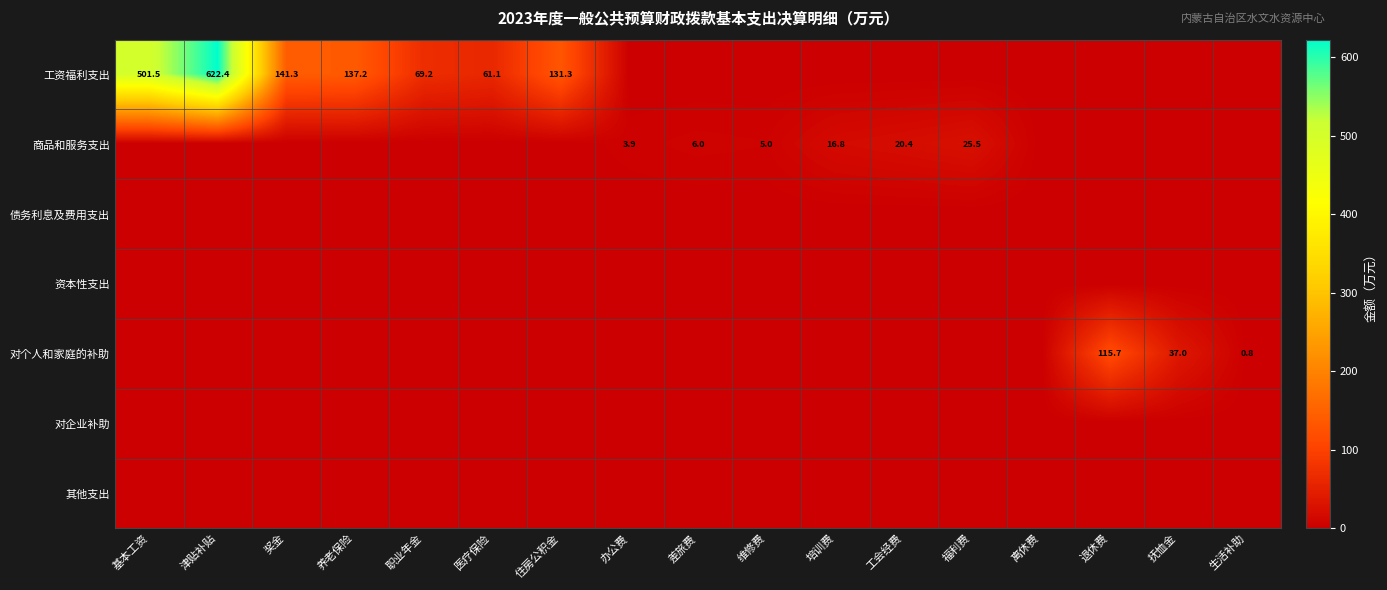

What is the difference between the maximum and minimum values in the 工资福利支出 series?

622.4